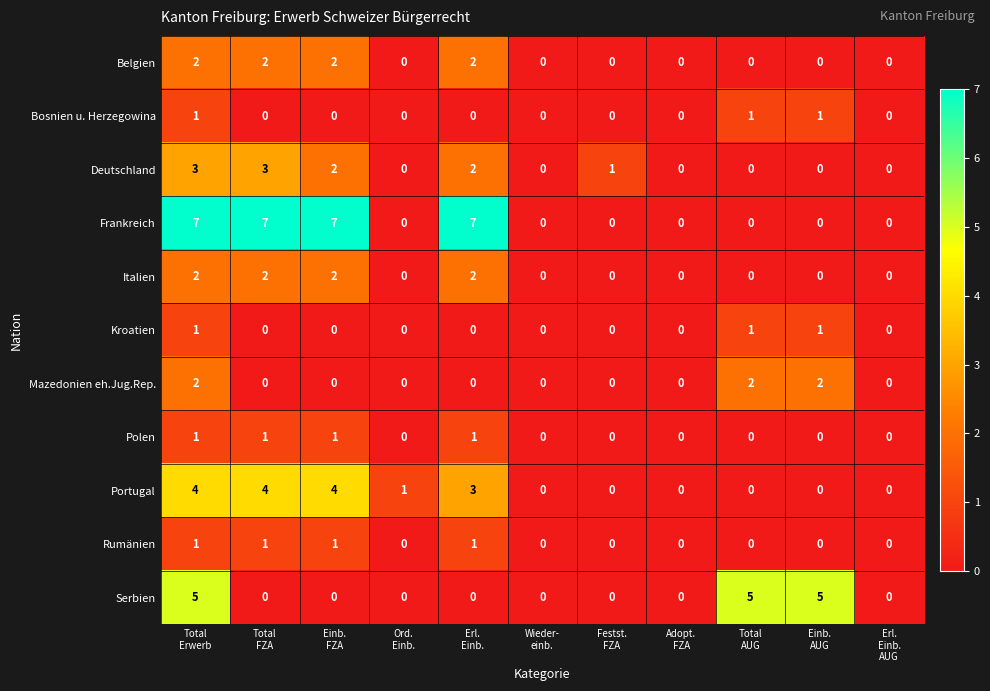

Which series has the largest total across all categories?

Frankreich